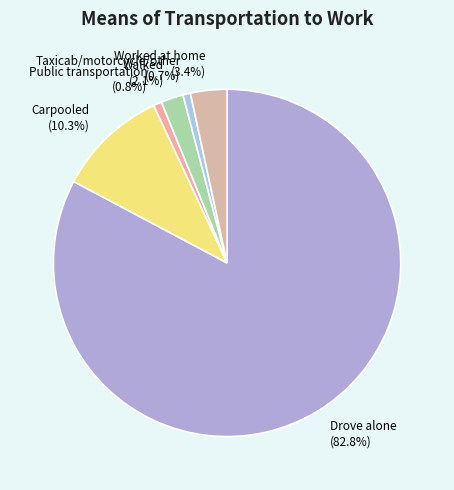

How much of the chart is everything except Public transportation (0.8%)?

99.2%